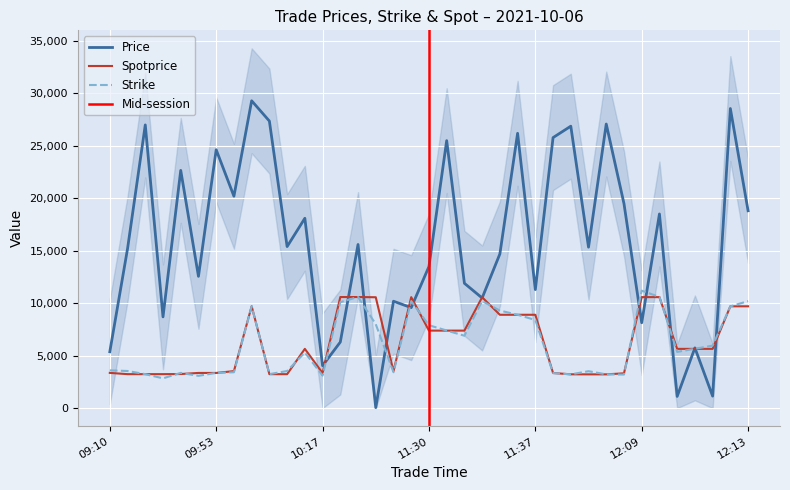

What is the minimum value for Spotprice?

3220